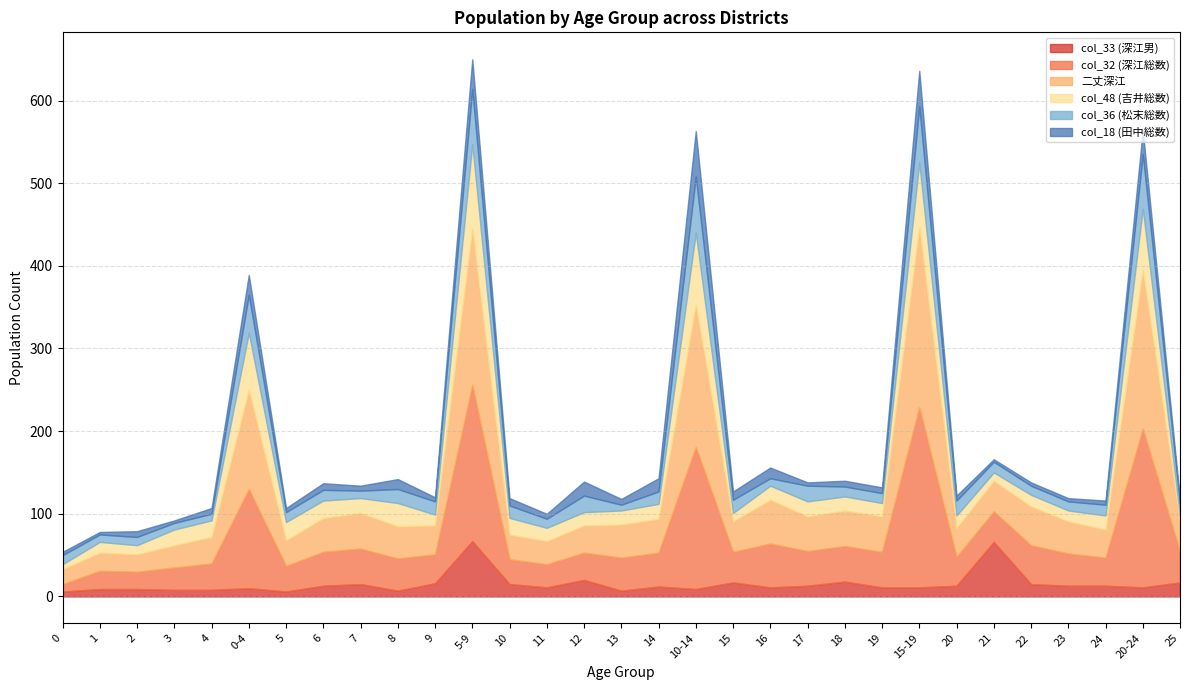

What is the greatest value displayed?

218